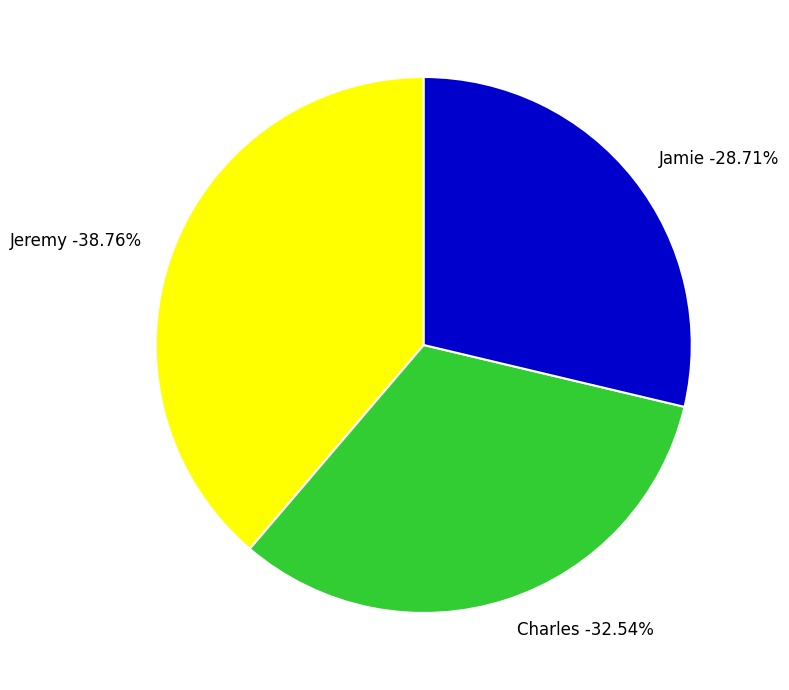

How many slices are in this pie chart?

3